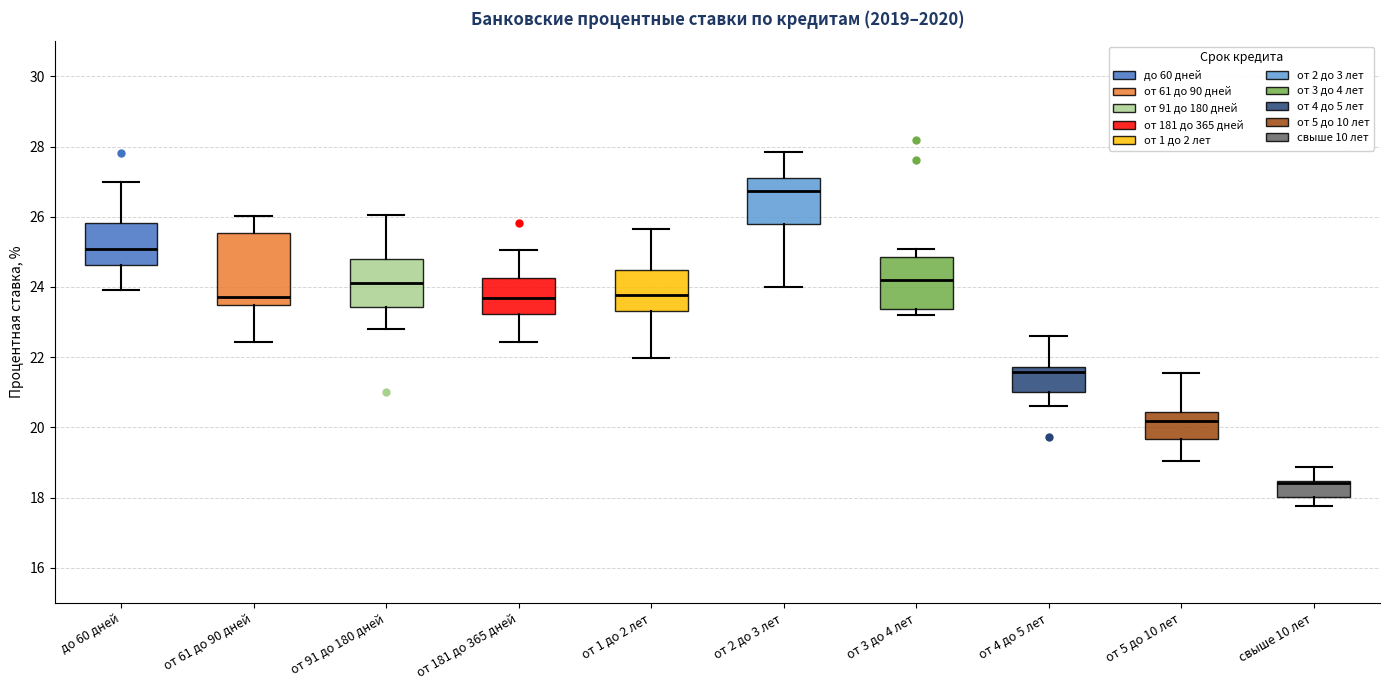

Comparing the boxes themselves (not the whiskers), which one is the tallest?

от 61 до 90 дней